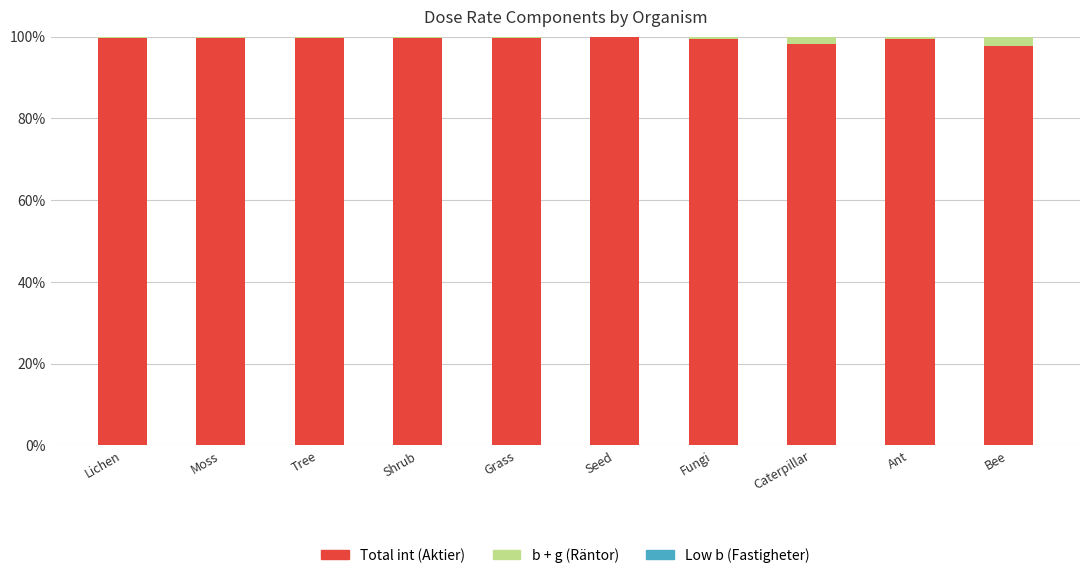

What is the highest value of the Total int (Aktier) series?

99.8